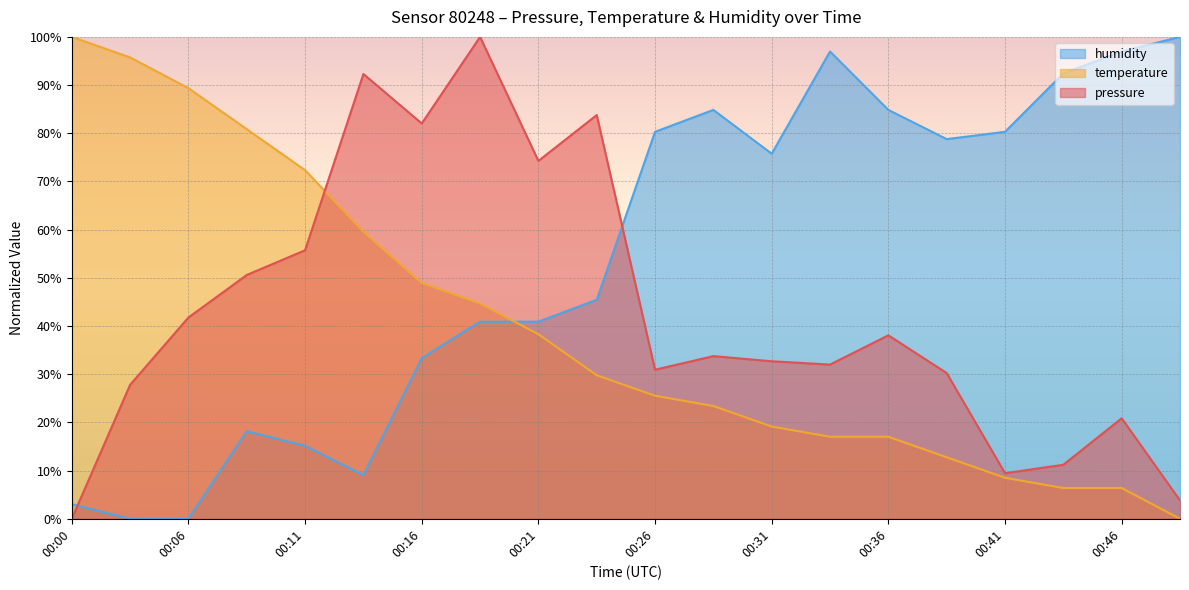

Where do pressure and humidity first cross each other?

00:00 and 00:03